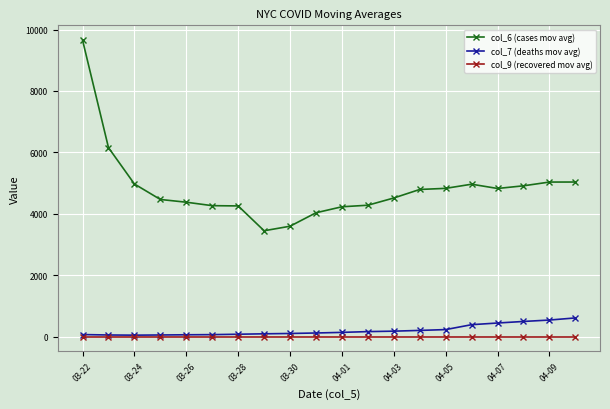

True or false: col_6 (cases mov avg) and col_9 (recovered mov avg) cross at least once.

False